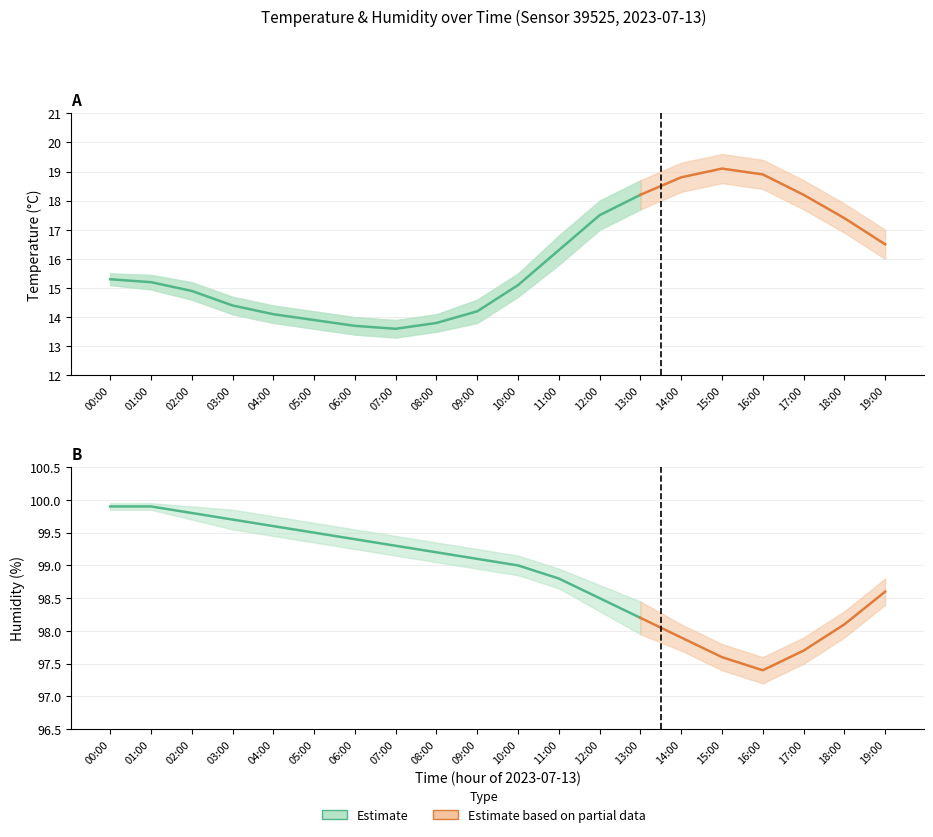

True or false: temperature_lower has a value of 28.0 at 15:00.

False